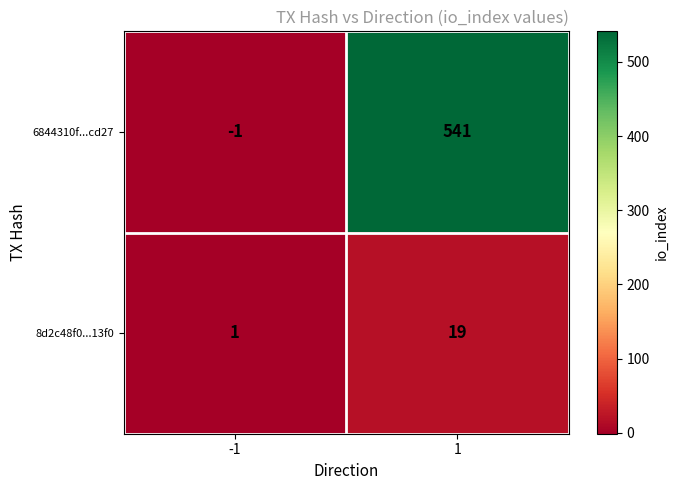

What is the total value across all series at 1?

560